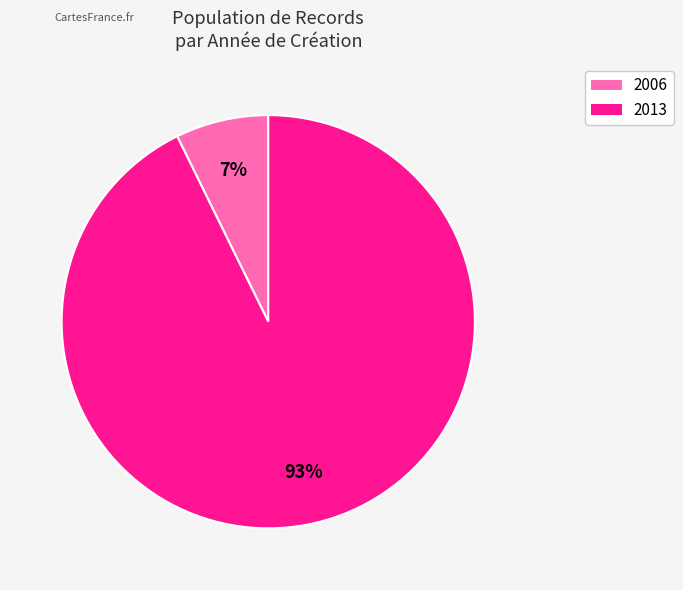

Rank the categories by value from lowest to highest.

2006, 2013